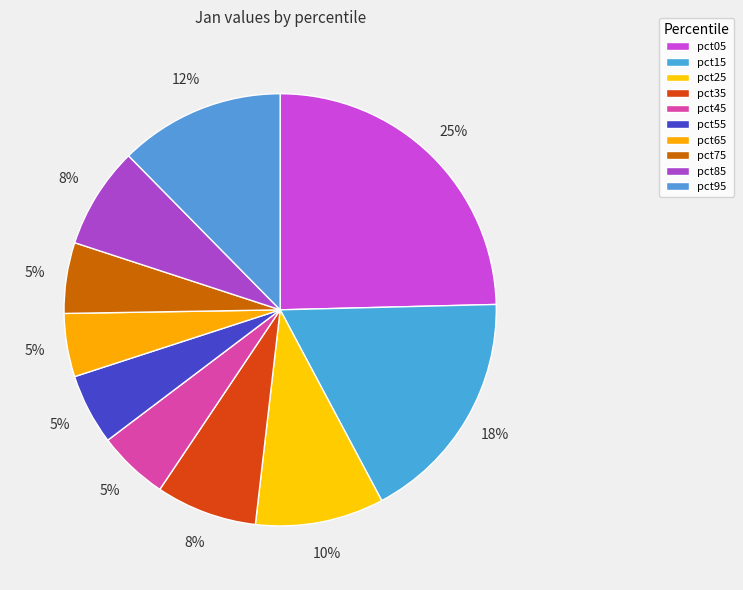

Do pct45 and pct25 together represent more than half of the pie?

No